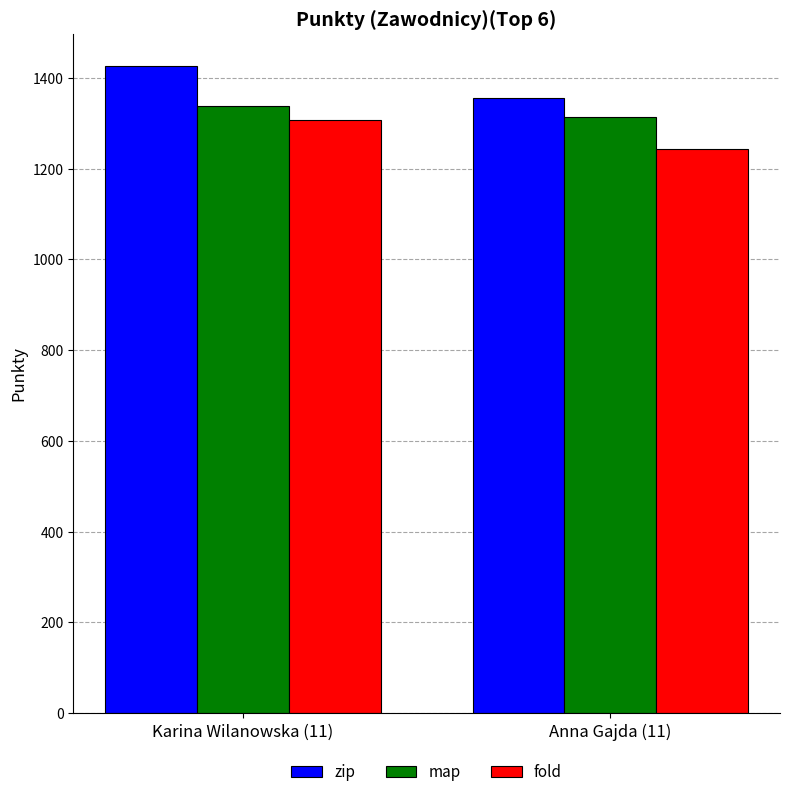

Which series changed the most between Karina Wilanowska (11) and Anna Gajda (11)?

zip